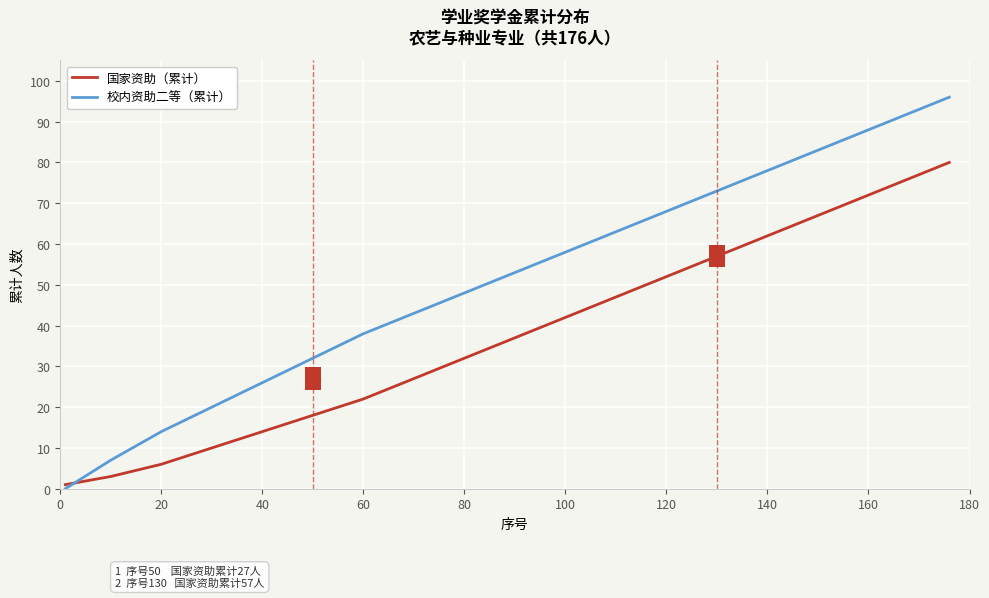

Reading left to right, what are all the values shown in this chart?

国家资助（累计）: 1	3	6	10	14	18	22	27	32	37	42	47	52	57	62	67	72	77	80
校内资助二等（累计）: 0	7	14	20	26	32	38	43	48	53	58	63	68	73	78	83	88	93	96